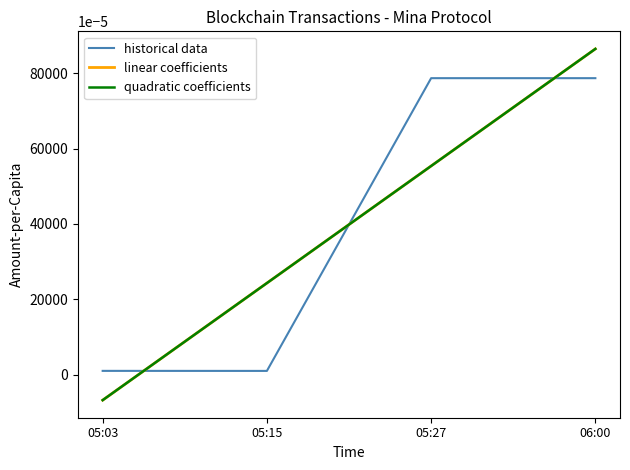

Is it true that quadratic coefficients equals 0.9 at 05:27?

False